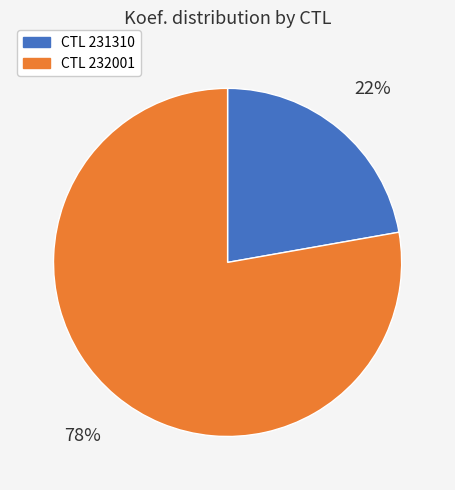

To the nearest percent, what is the difference between the largest and smallest slice percentages?

56%